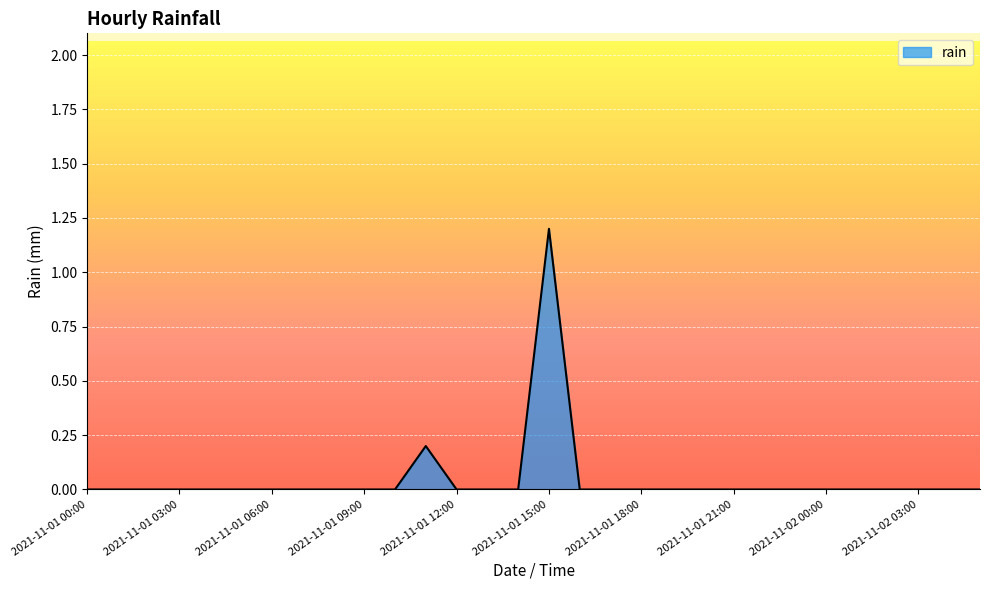

How many lines are shown in the chart?

1